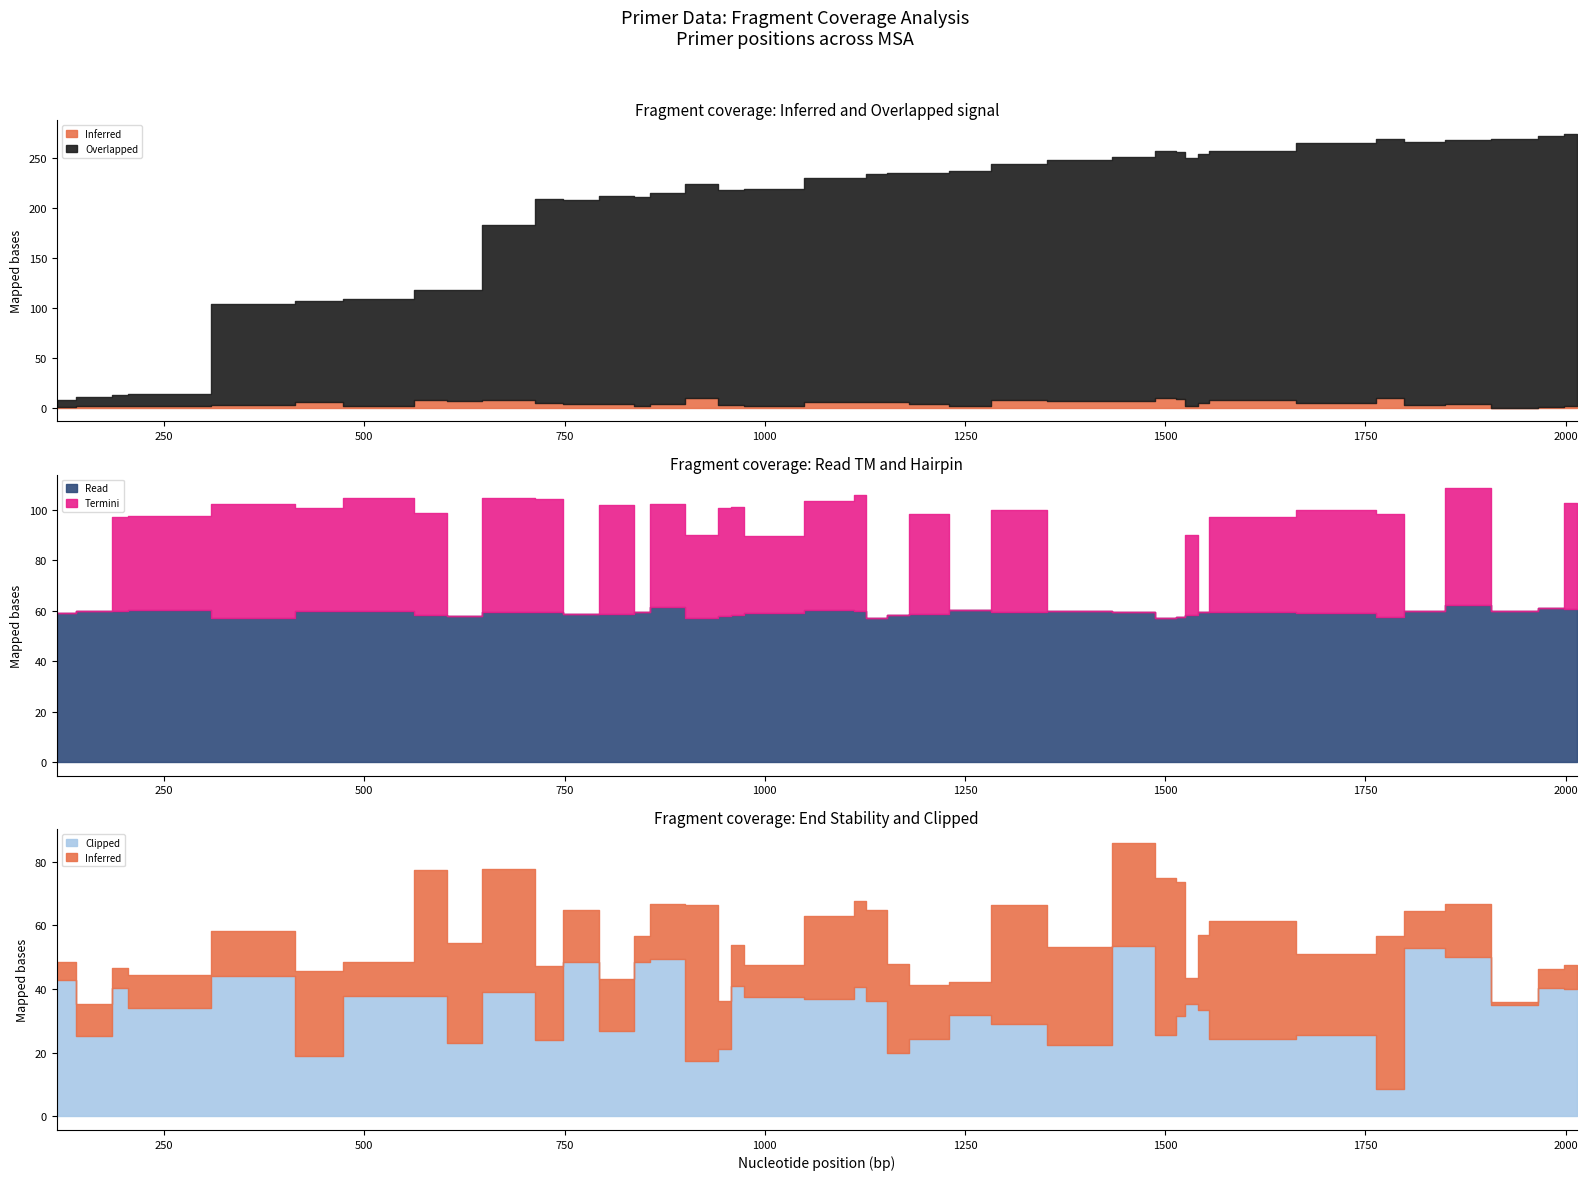

Rank the series at 37 from lowest to highest value.

Termini, Inferred, Clipped, Read, Overlapped